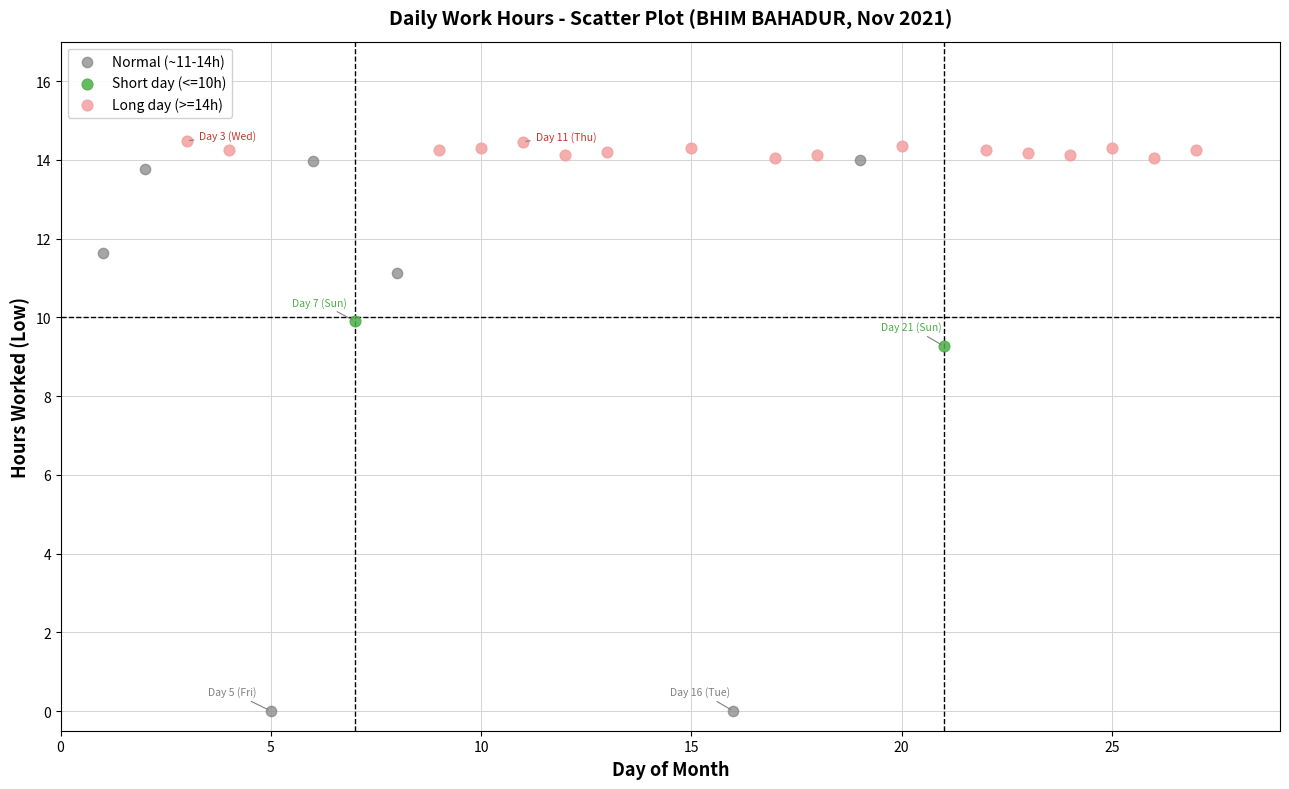

What are all the series names shown in the legend?

Normal (~11-14h), Short day (<=10h), Long day (>=14h)